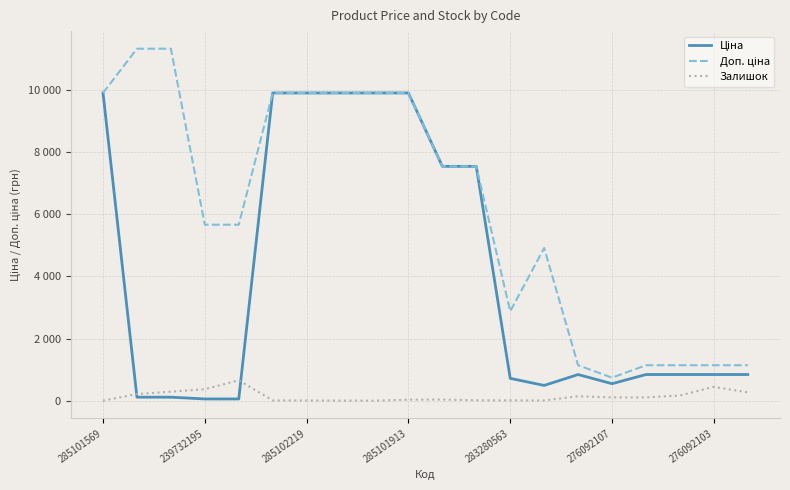

In Ціна, how many points are lower than both neighbors (excluding endpoints)?

2